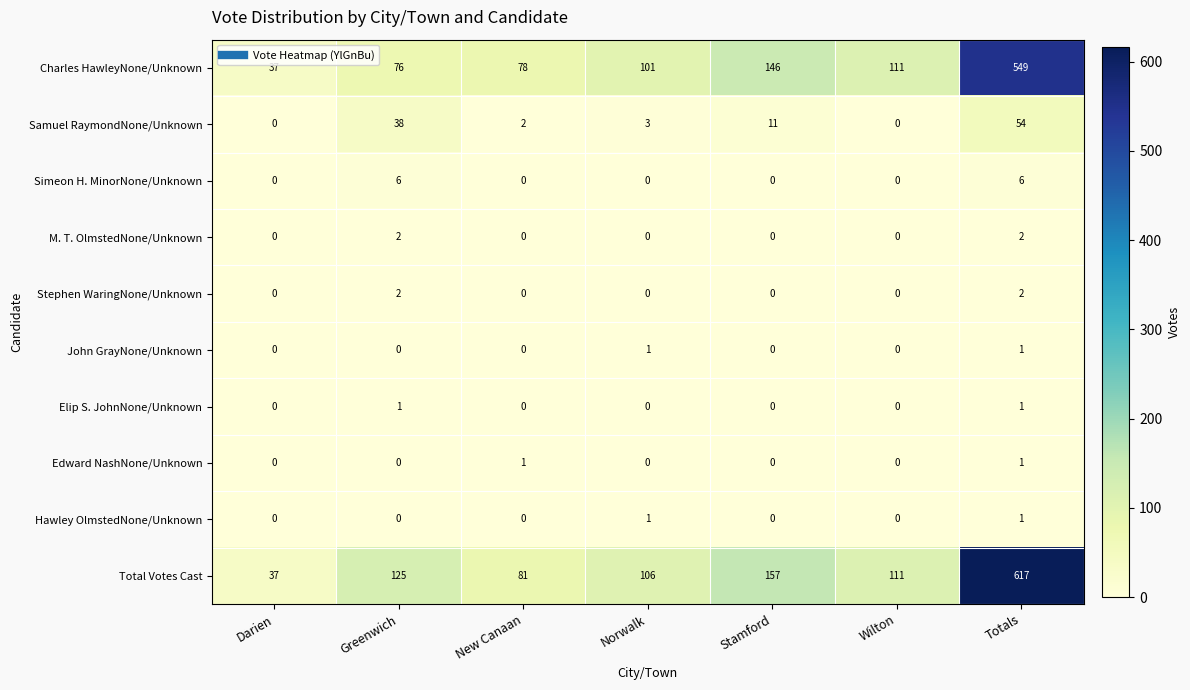

The value of Samuel RaymondNone/Unknown at Totals is 17. True or false?

False